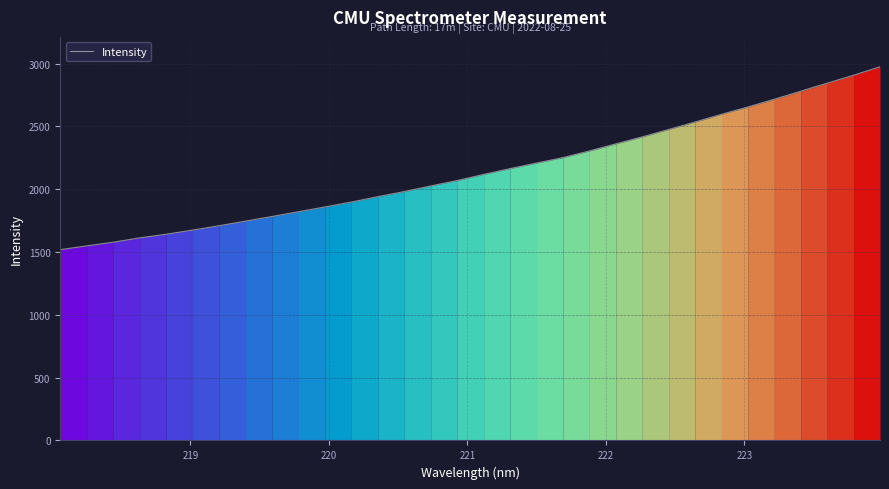

What is the difference between the maximum and minimum values?

1456.0